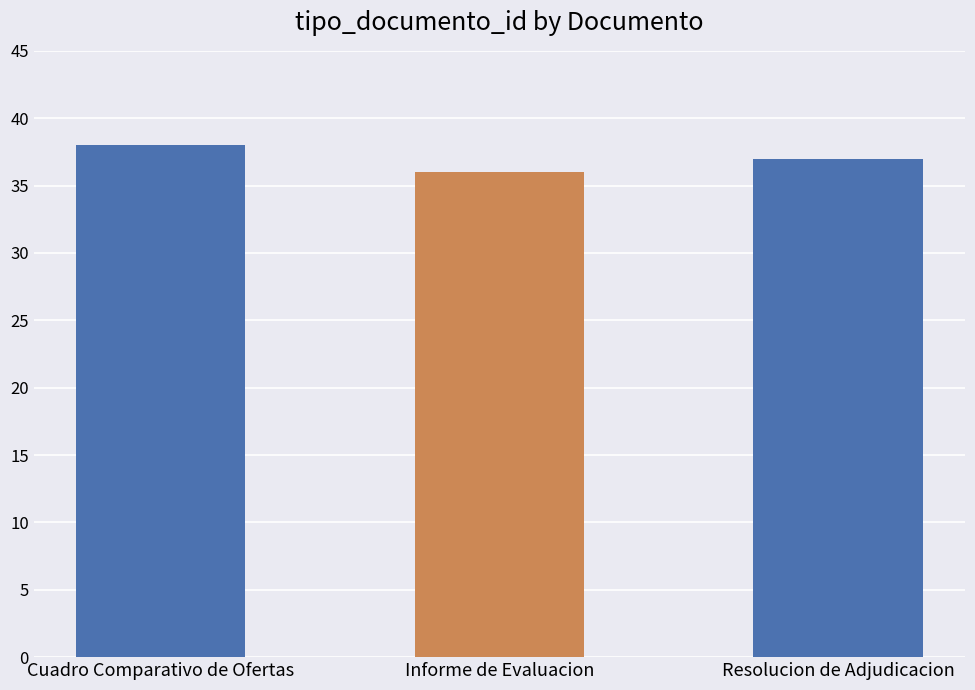

What is the change in value from Cuadro Comparativo de Ofertas to Resolucion de Adjudicacion?

-1